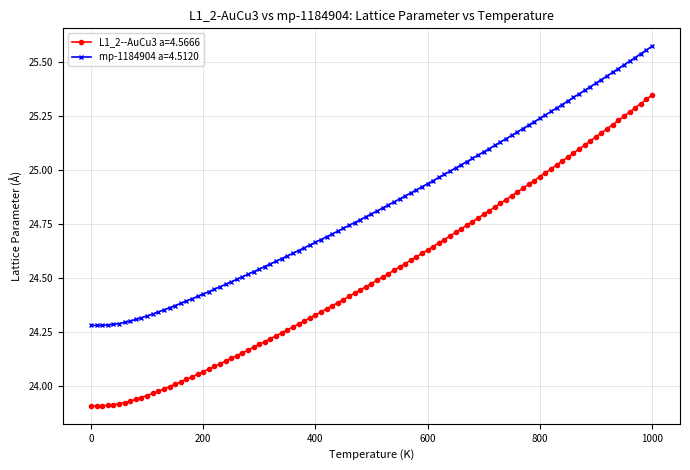

What is the difference between the maximum and minimum values in the L1_2--AuCu3 a=4.5666 series?

1.4